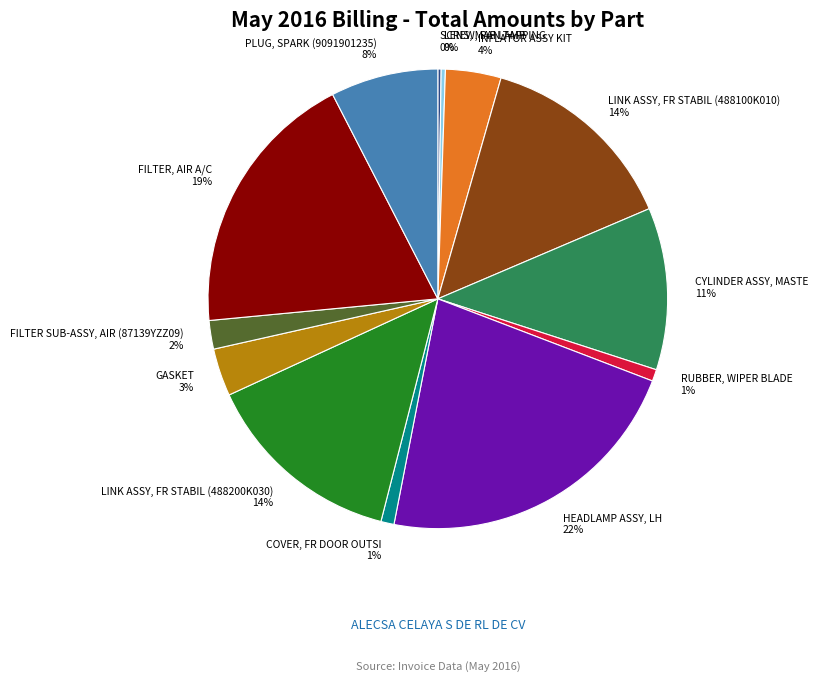

What percentage is the HEADLAMP ASSY, LH slice, to the nearest percent?

22%